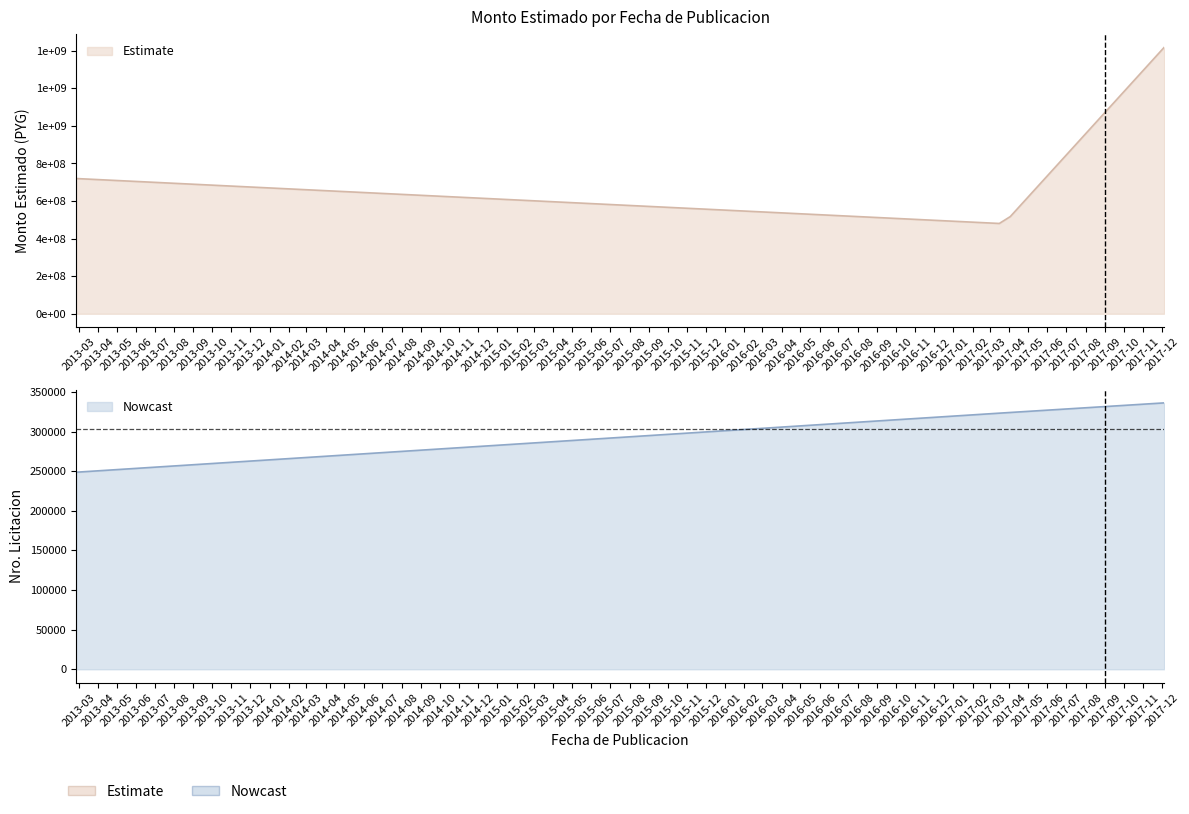

What is the value of the 1st point from the left?

720000000